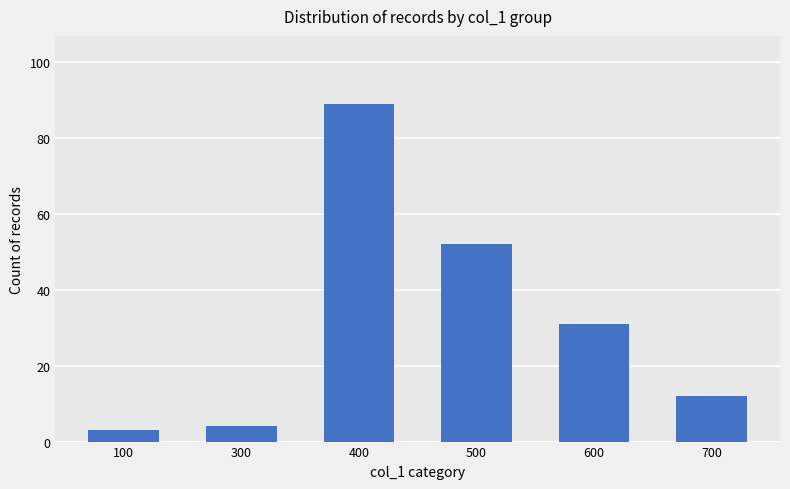

What is the change in value from 400 to 600?

-58